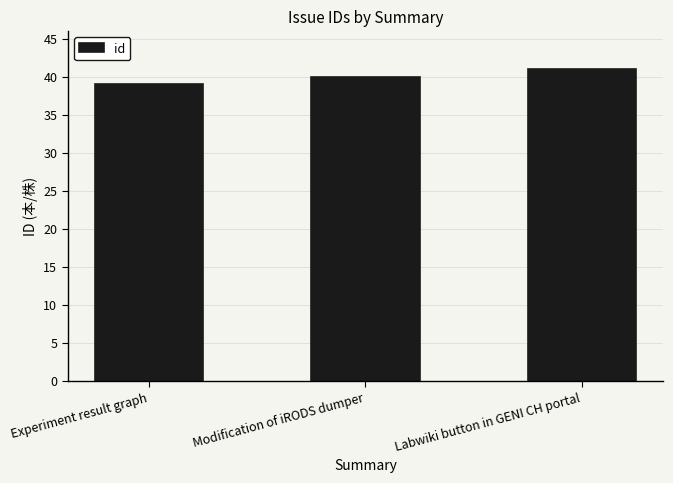

What is the label of the 3rd bar from the right?

Experiment result graph